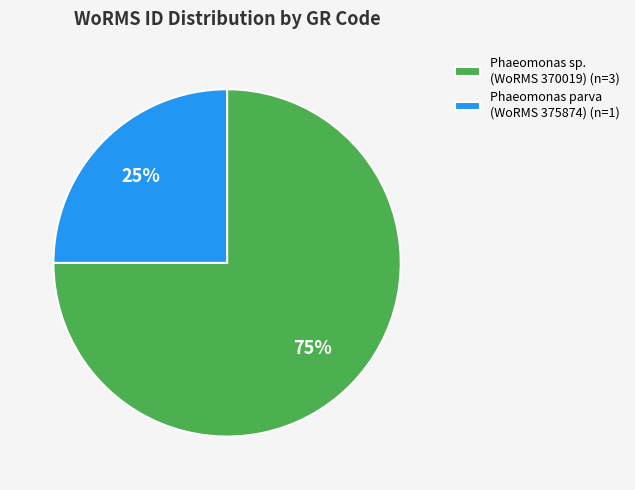

Which has a higher value, Phaeomonas sp. (WoRMS 370019) (n=3) or Phaeomonas parva (WoRMS 375874) (n=1)?

Phaeomonas sp. (WoRMS 370019) (n=3)